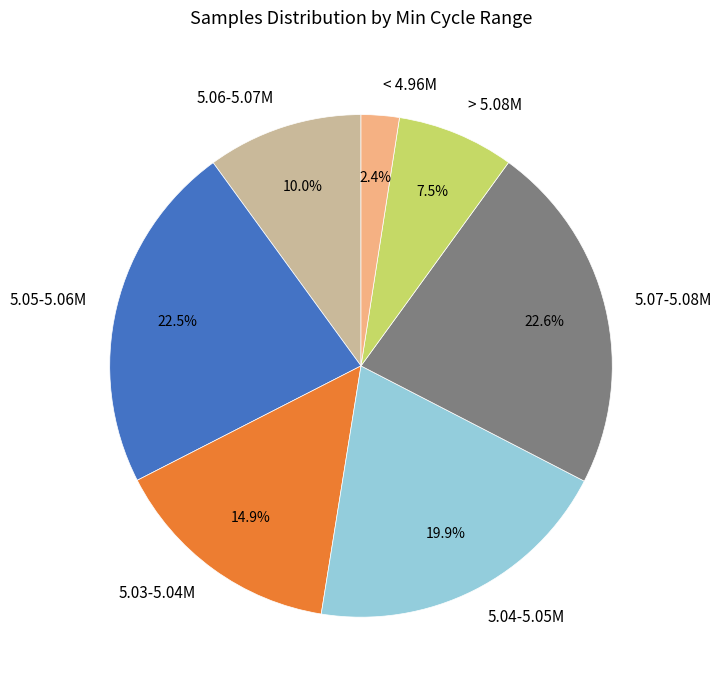

Does any single category account for the majority?

No